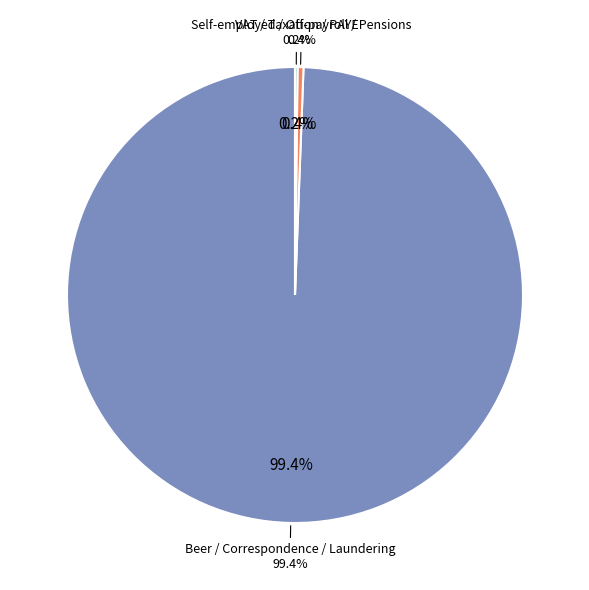

The Private Companies: Taxation slice represents 1% of the pie. True or false?

False